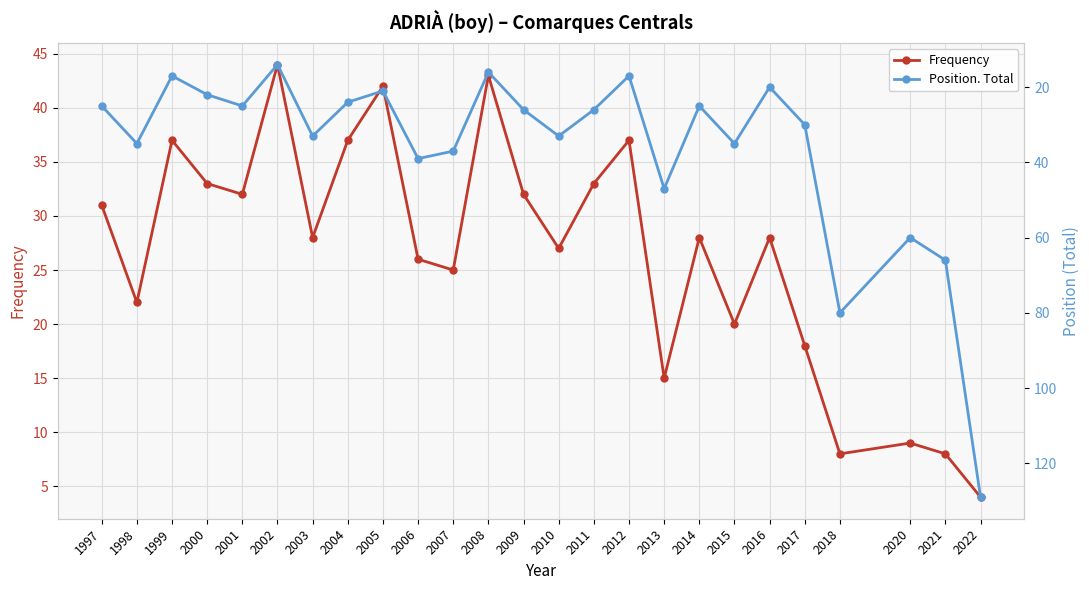

What is the lowest value of the Frequency series?

4